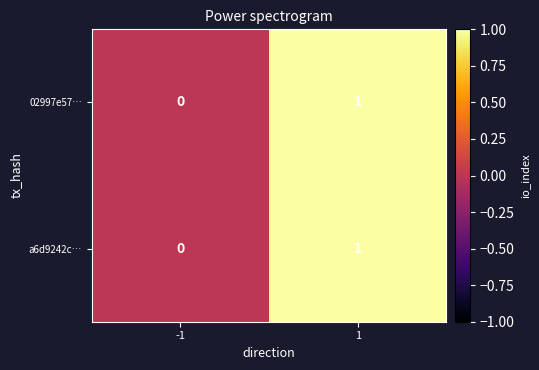

At which category is the sum across all series the highest?

1